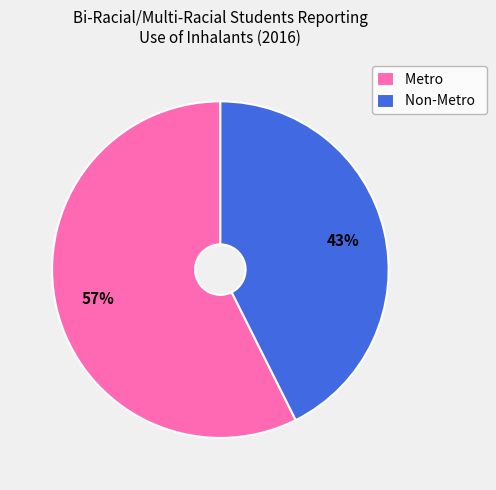

Which category has the smallest portion of the pie?

Non-Metro